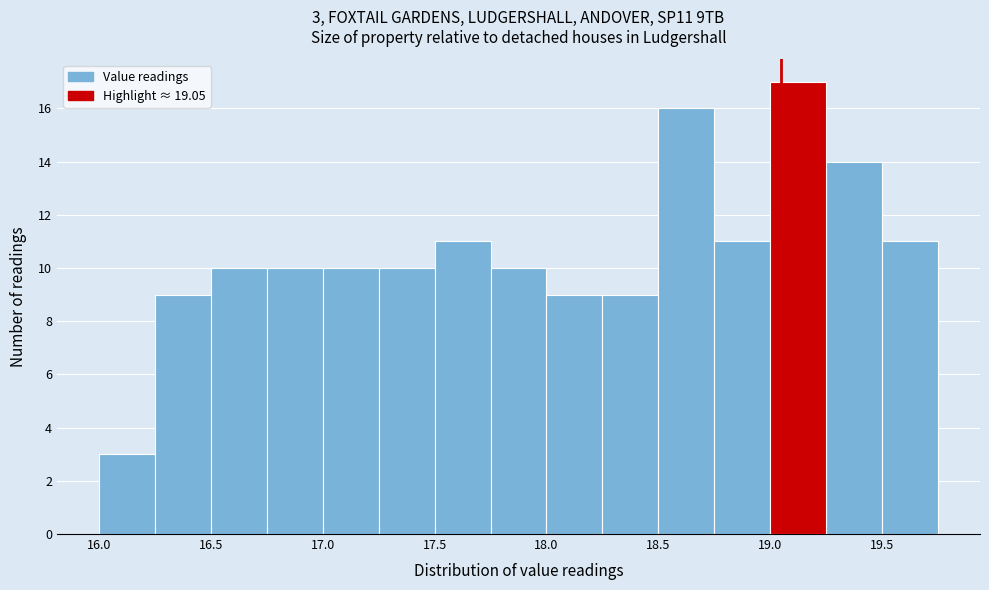

Over which range of the x-axis is the bar tallest?

19.00 to 19.25